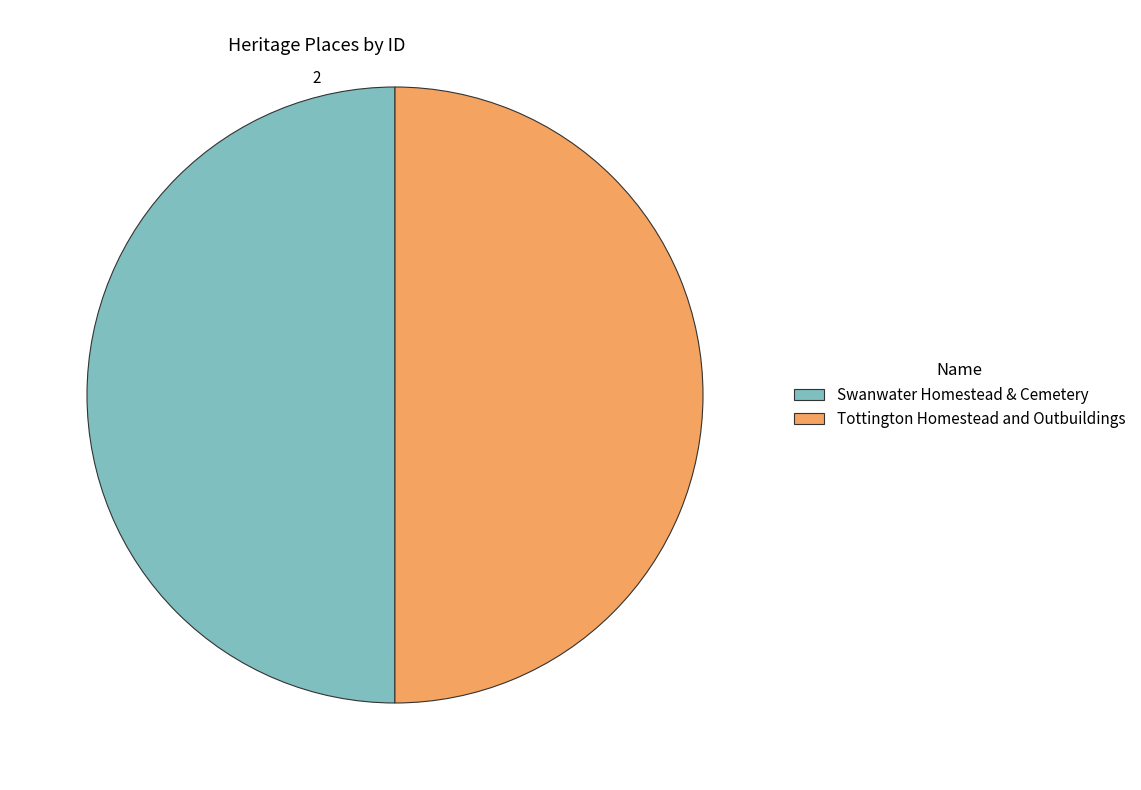

Combined, do Swanwater Homestead & Cemetery and Tottington Homestead and Outbuildings account for over 50%?

Yes